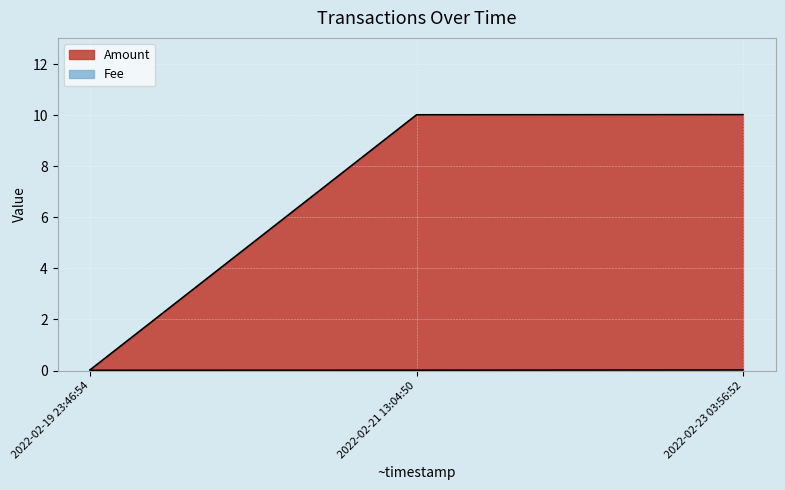

The Fee series shows 0.0 at 2022-02-21 13:04:50. True or false?

True